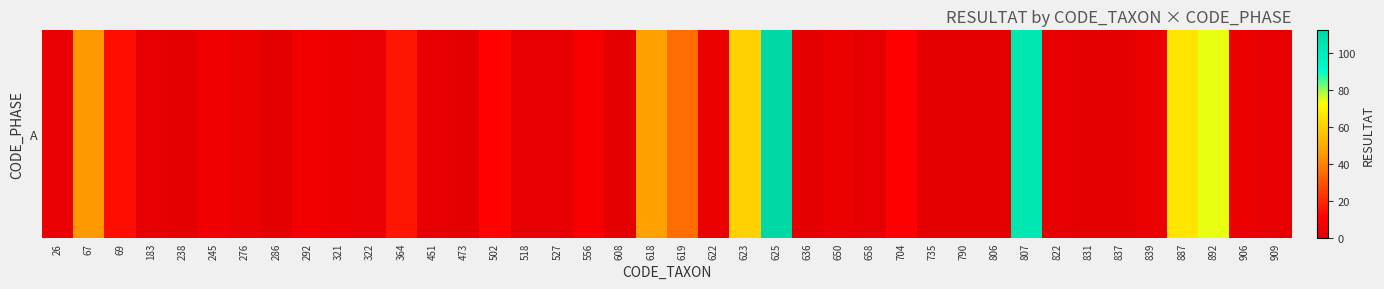

Reading left to right, transcribe all the data shown in this chart.

2	45	14	1	0	5	3	0	6	4	2	16	1	0	12	1	1	9	0	47	35	3	60	112	0	3	1	11	0	0	0	104	1	0	0	3	66	74	3	1